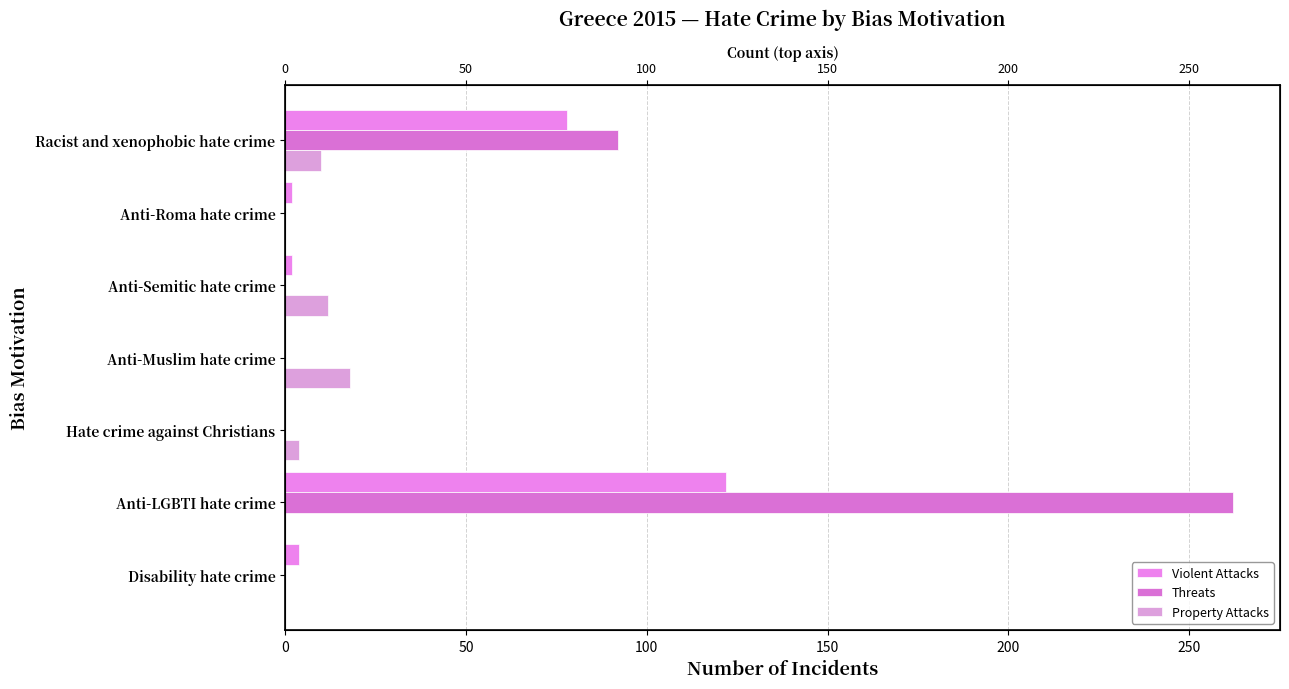

What is the average value of the Threats series?

51